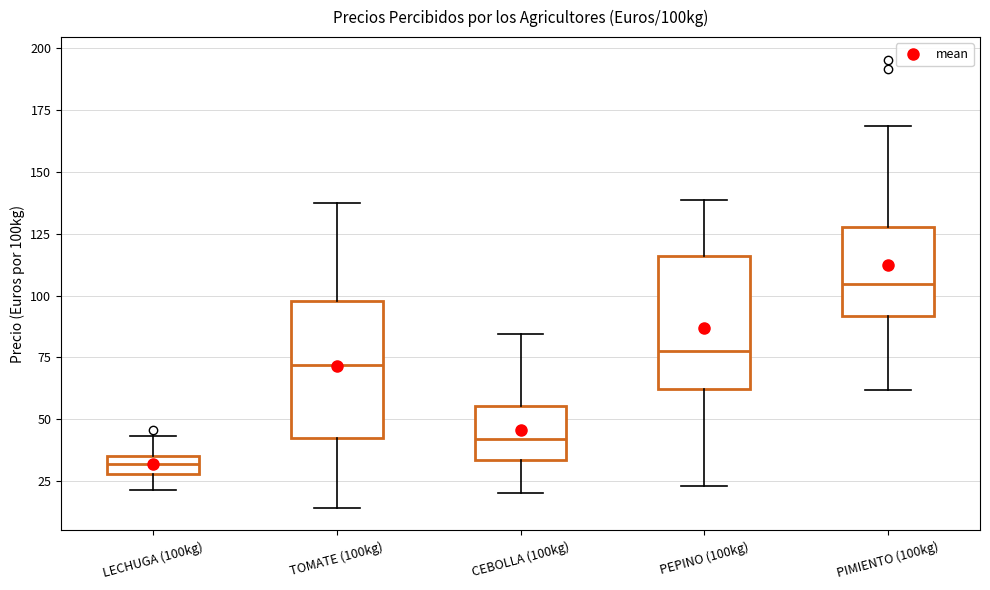

Which box's median line is the highest?

PIMIENTO (100kg)